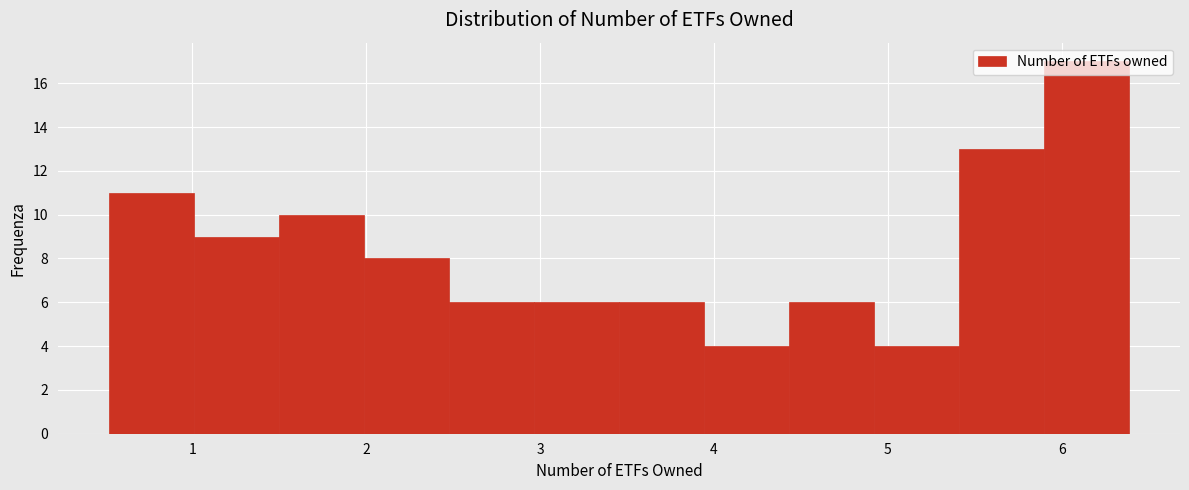

Reading left to right, list every bar in this chart as the range it spans on the x-axis followed by its height. Neither the bar edges nor the heights are printed on the chart, so give them approximately, as read against the axes.

0.5 to 1.0: 11
1.0 to 1.5: 9
1.5 to 2.0: 10
2.0 to 2.5: 8
2.5 to 3.0: 6
3.0 to 3.5: 6
3.5 to 3.9: 6
3.9 to 4.4: 4
4.4 to 4.9: 6
4.9 to 5.4: 4
5.4 to 5.9: 13
5.9 to 6.4: 17